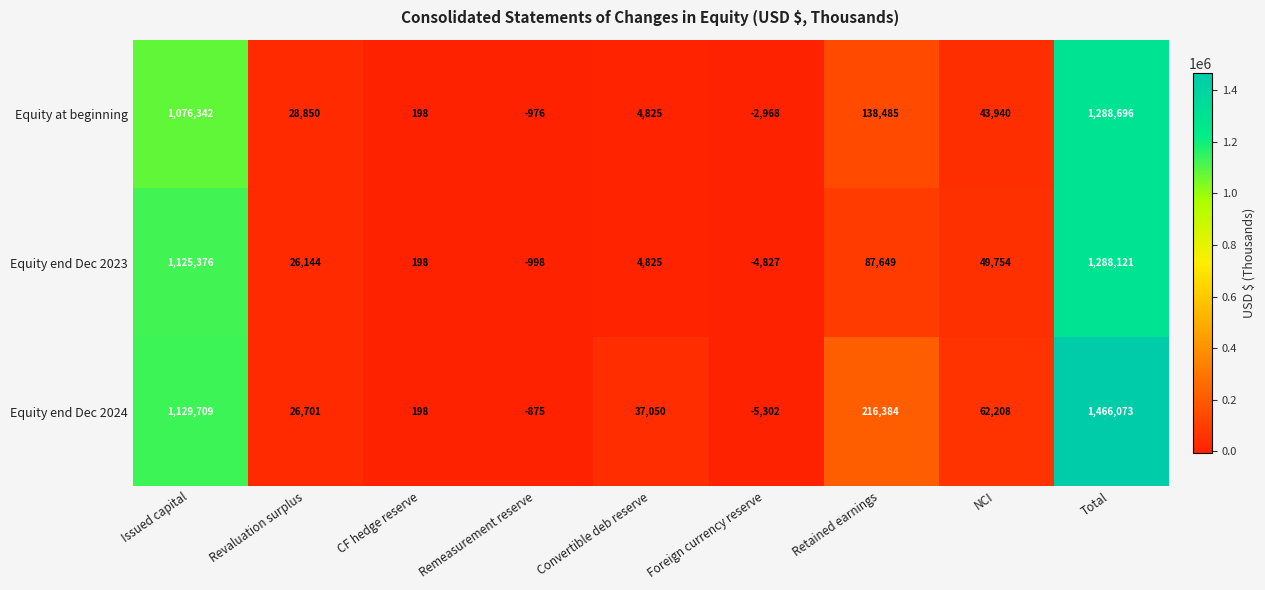

How many distinct data groups are displayed?

3